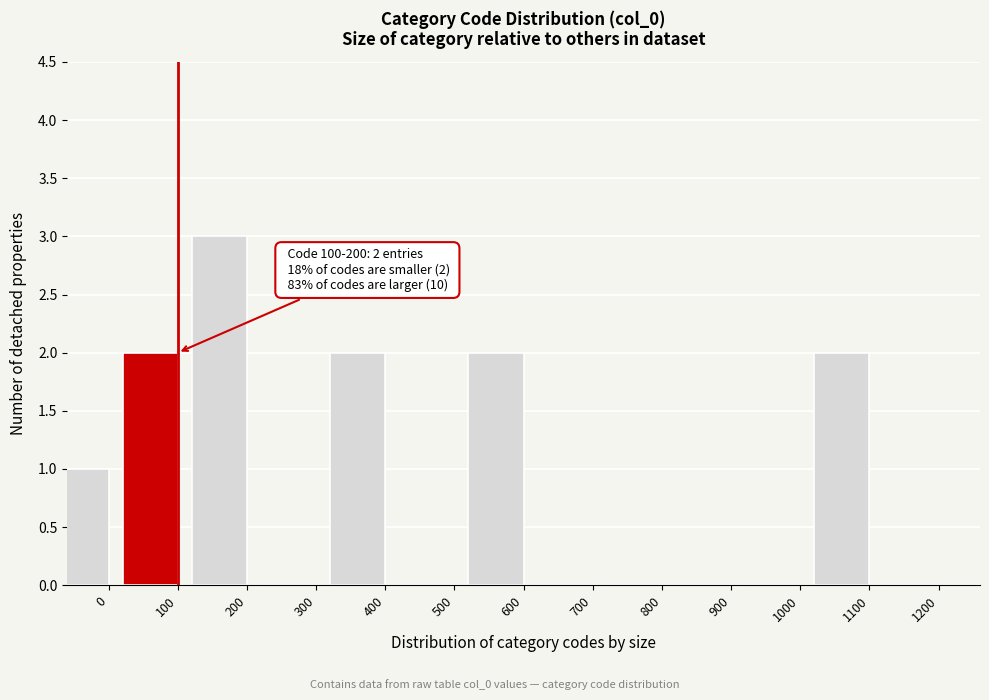

Reading left to right, extract all data points from this chart.

0=1	100=2	200=3	300=0	400=2	500=0	600=2	700=0	800=0	900=0	1000=0	1100=2	1200=0